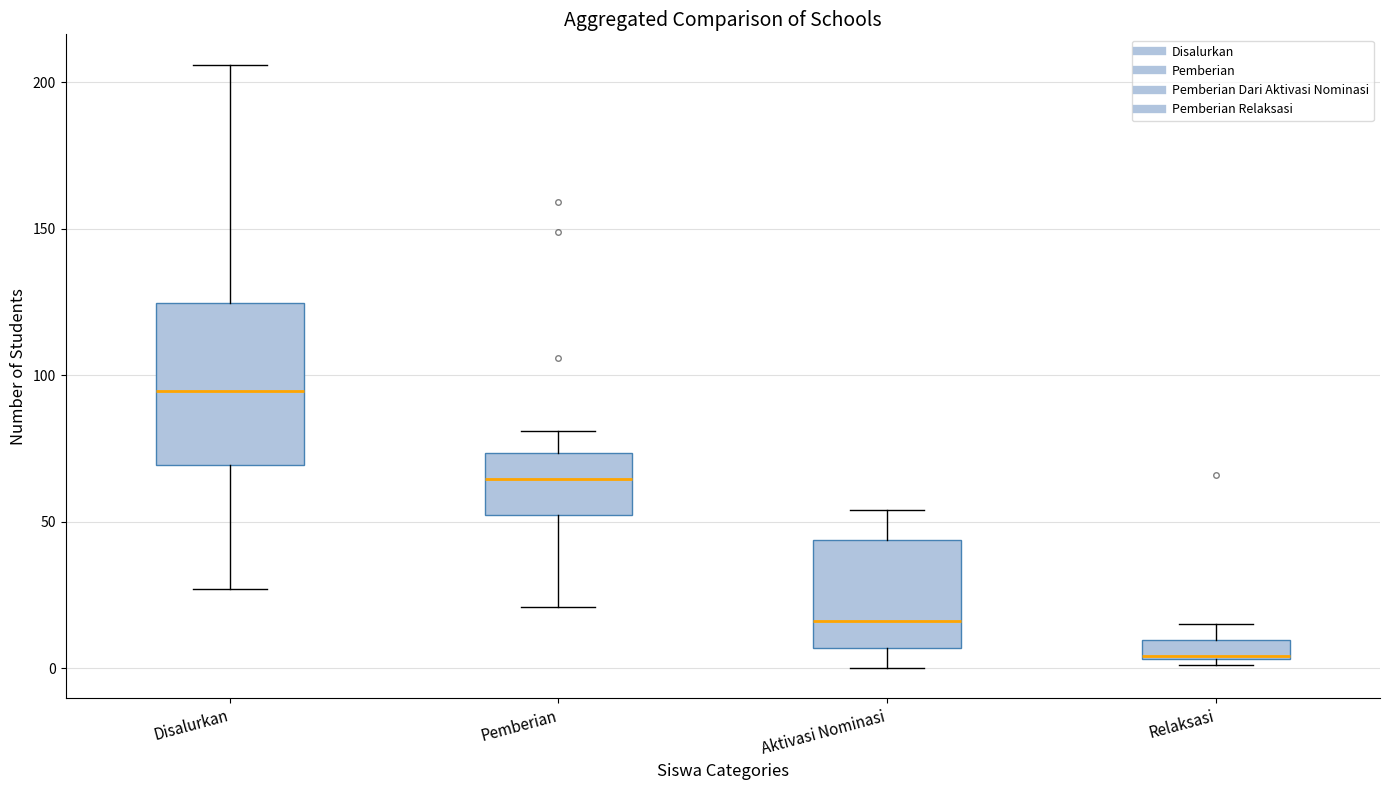

Comparing the boxes themselves (not the whiskers), which one is the tallest?

Disalurkan